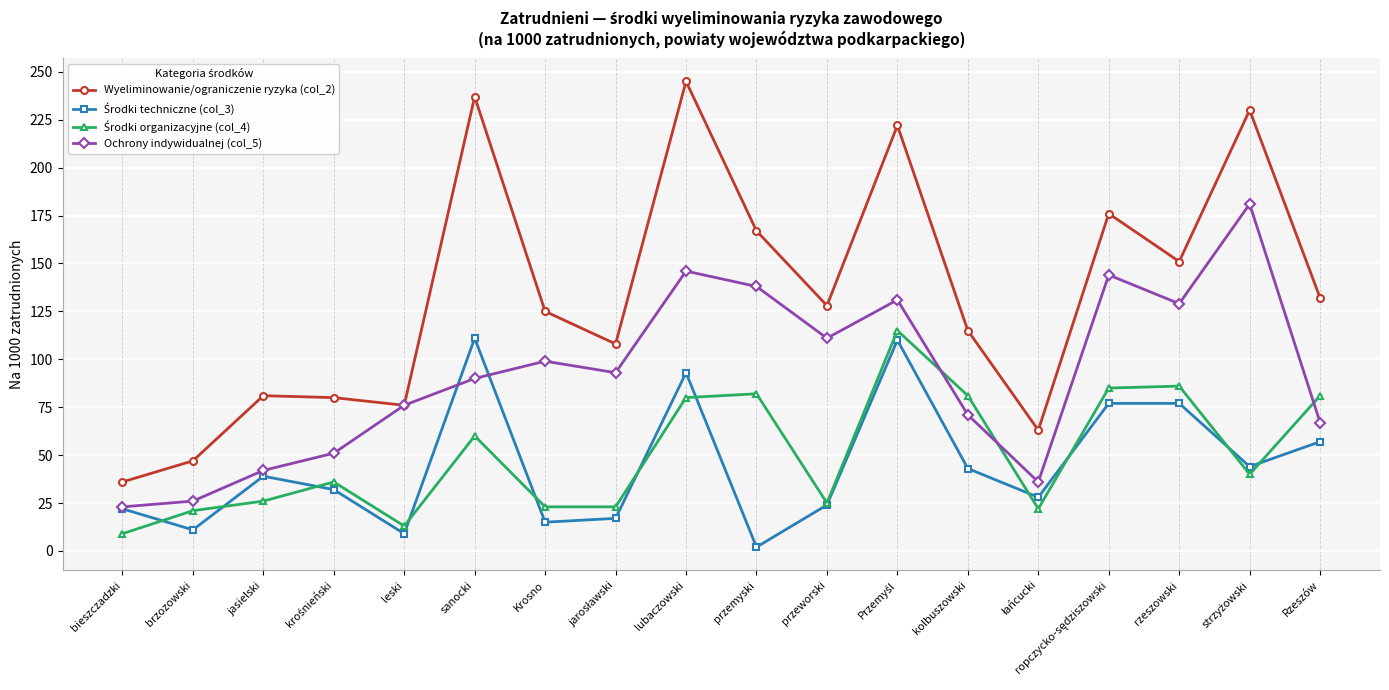

Which series has the largest range (max minus min)?

Wyeliminowanie/ograniczenie ryzyka (col_2)